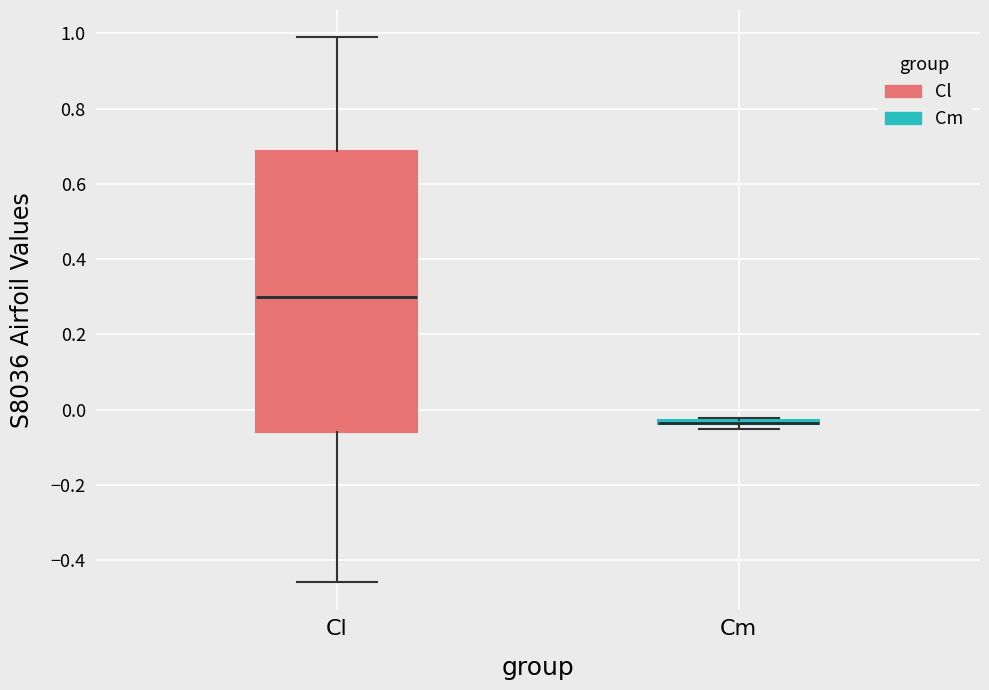

Comparing the boxes themselves (not the whiskers), which one is the tallest?

Cl